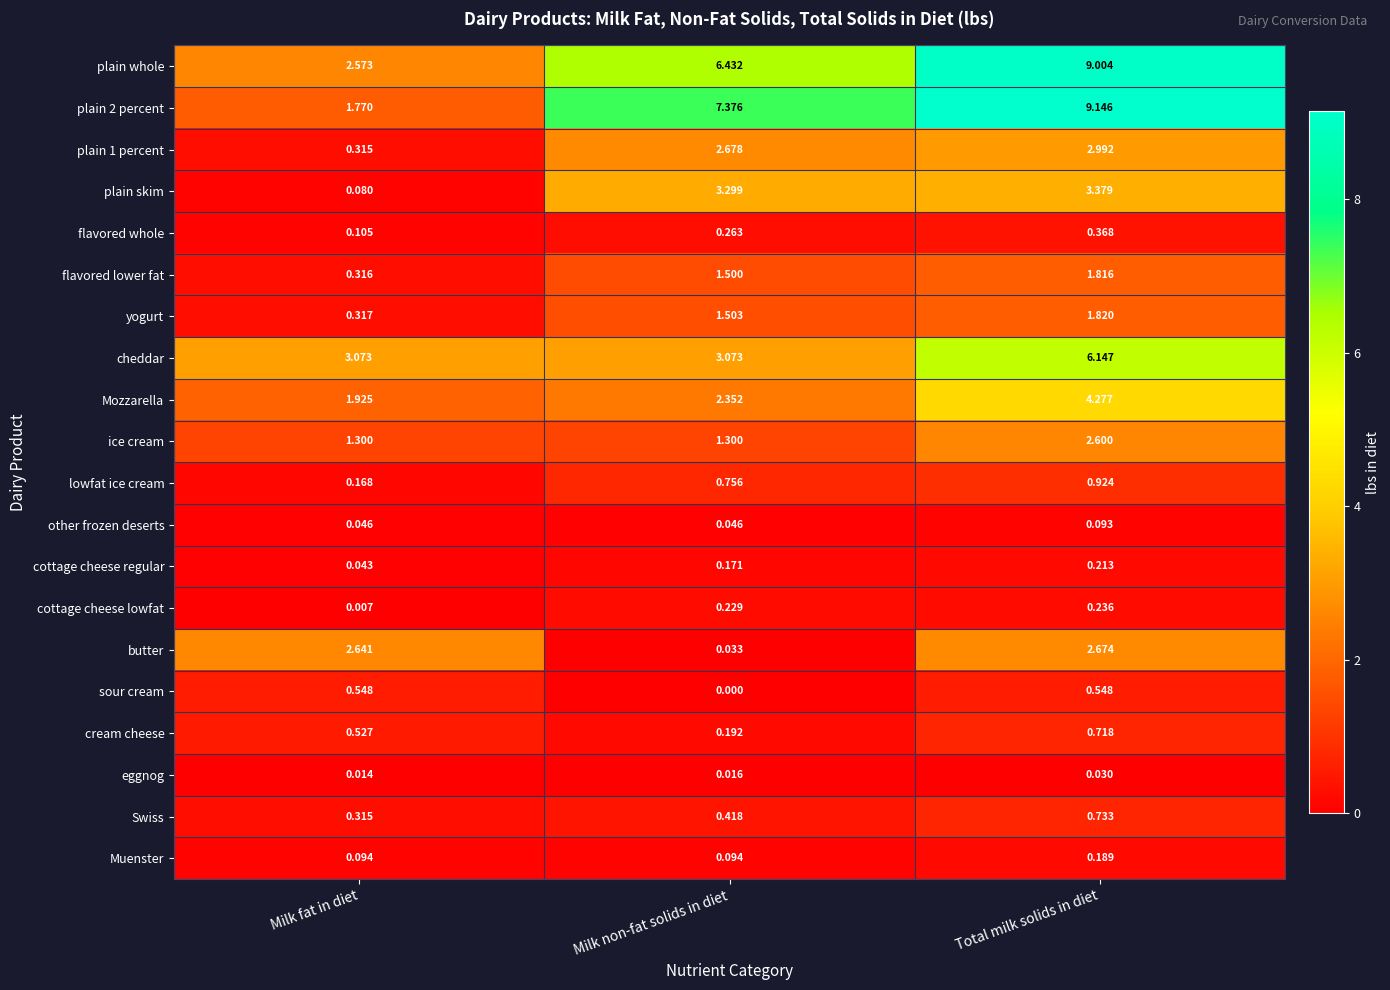

List the labels in order of plain 1 percent value, smallest first.

Milk fat in diet, Milk non-fat solids in diet, Total milk solids in diet